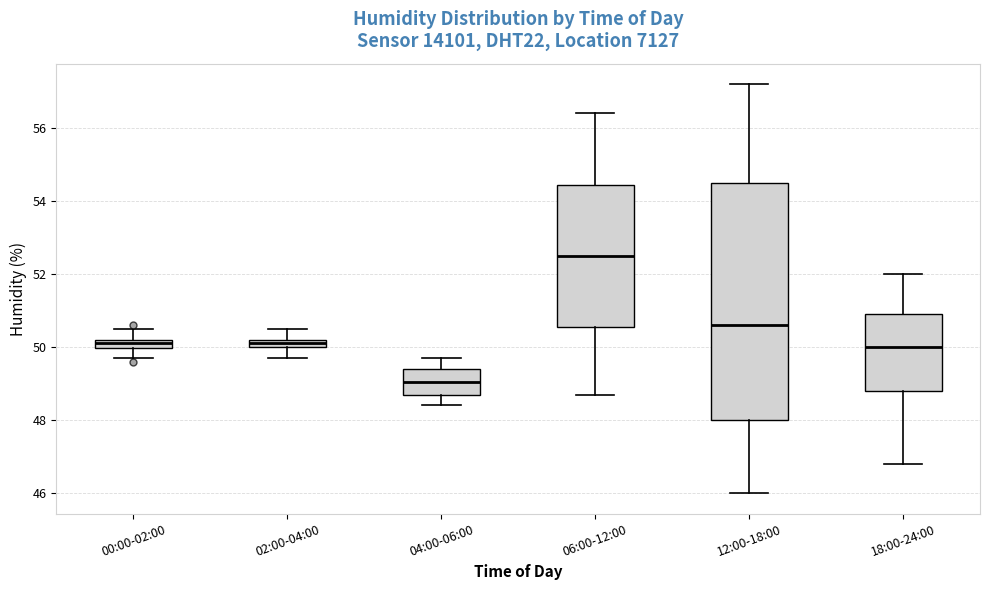

Where does the lower whisker of the box for 12:00-18:00 end on the y-axis? The values are not printed on the chart, so give them approximately, as read against the axis.

46.0